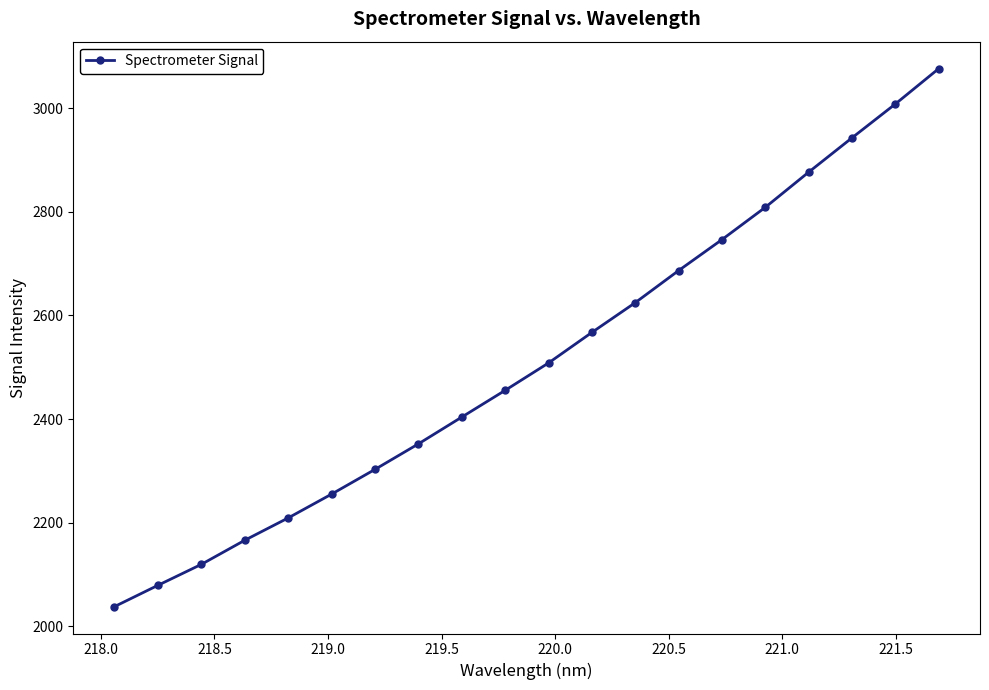

What is the smallest value displayed?

2038.0